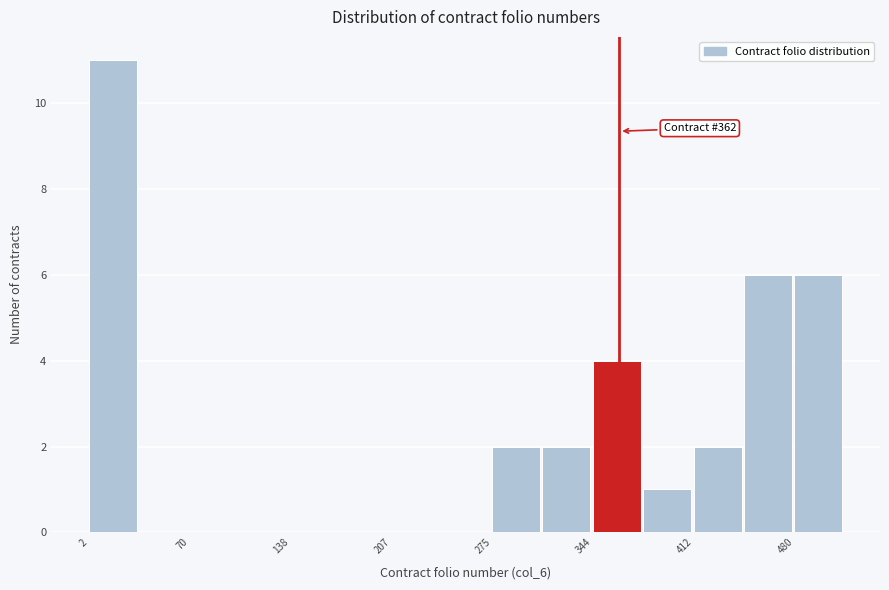

Around what value on the x-axis is the tallest bar? Give the approximate position of its centre, as read against the axis.

20